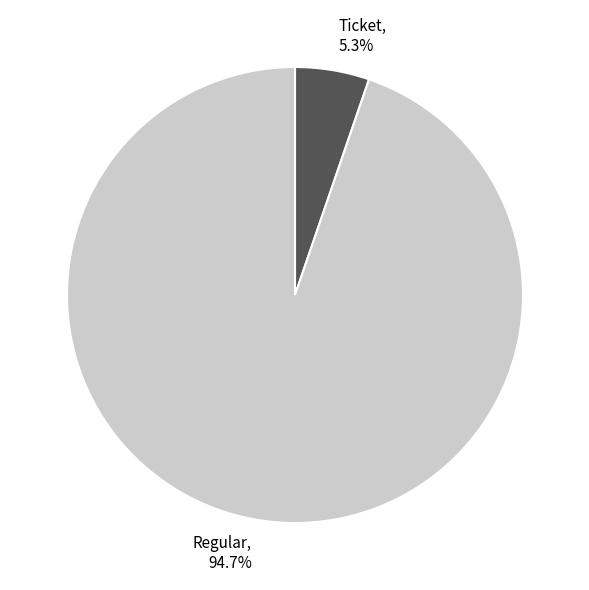

Rank the categories by value from highest to lowest.

Regular, Ticket